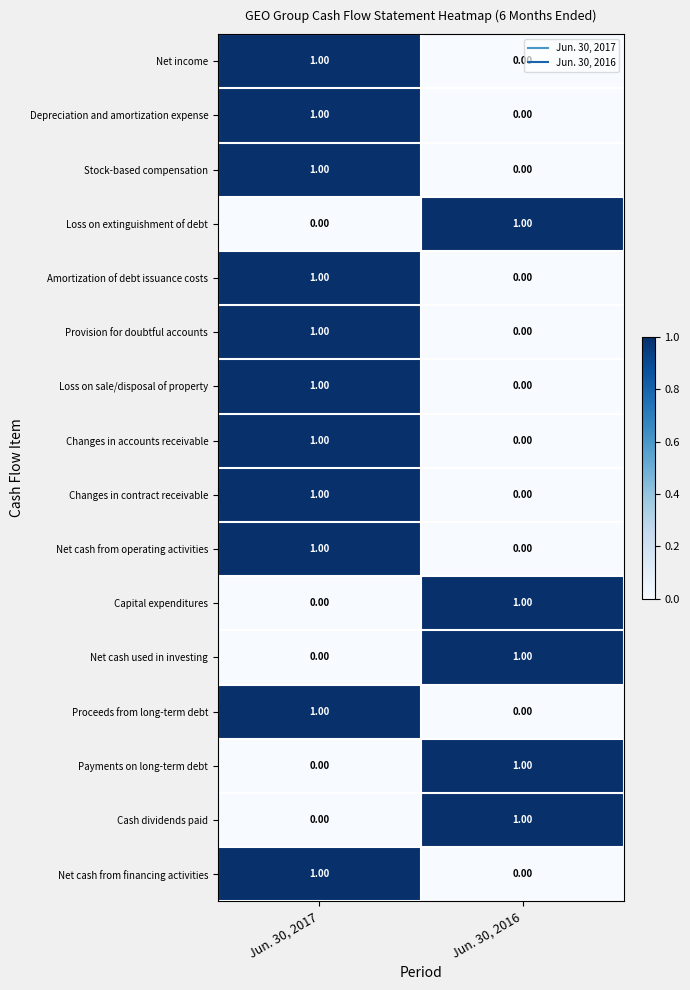

Rank the categories by Proceeds from long-term debt value from highest to lowest.

Jun. 30, 2017, Jun. 30, 2016